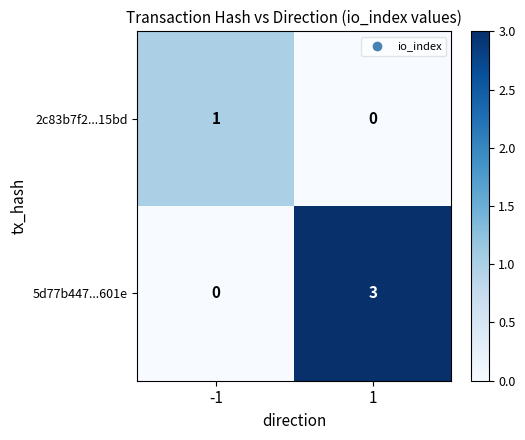

What is the greatest value displayed?

3